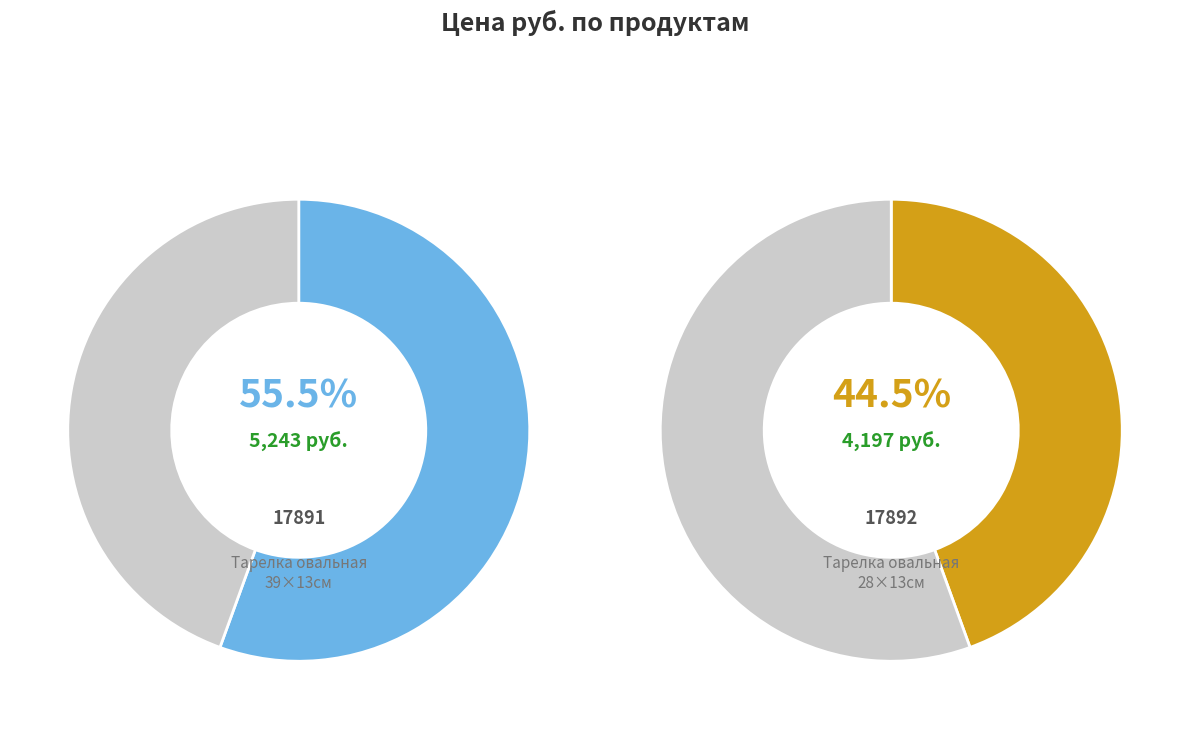

What is the smallest slice in the pie chart?

17892